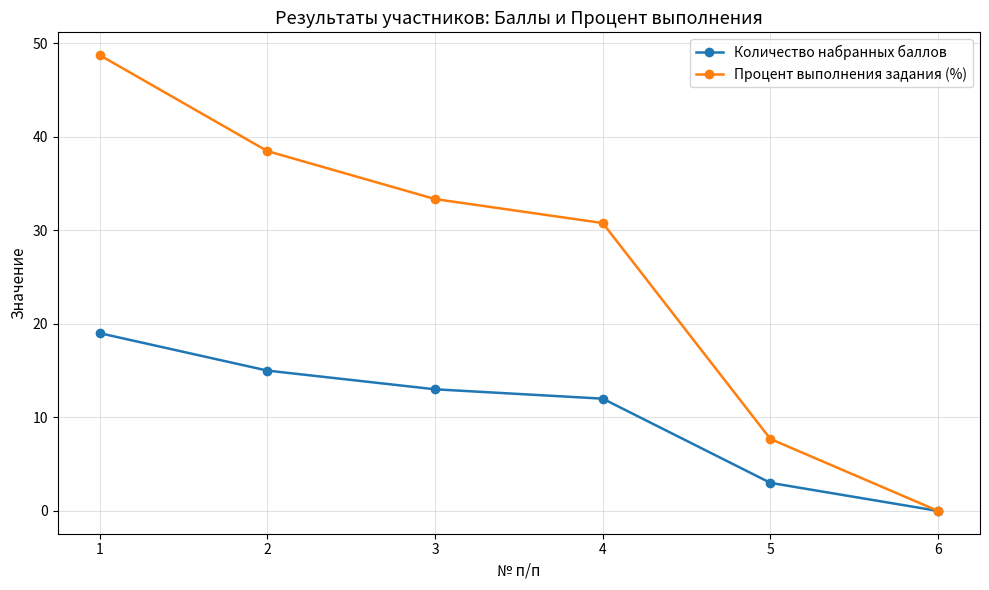

How many positive values does the Количество набранных баллов series have?

5